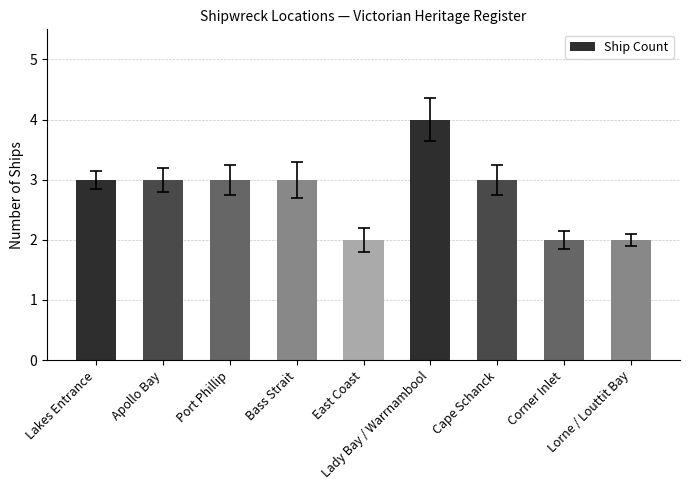

What is the sum of all values?

25